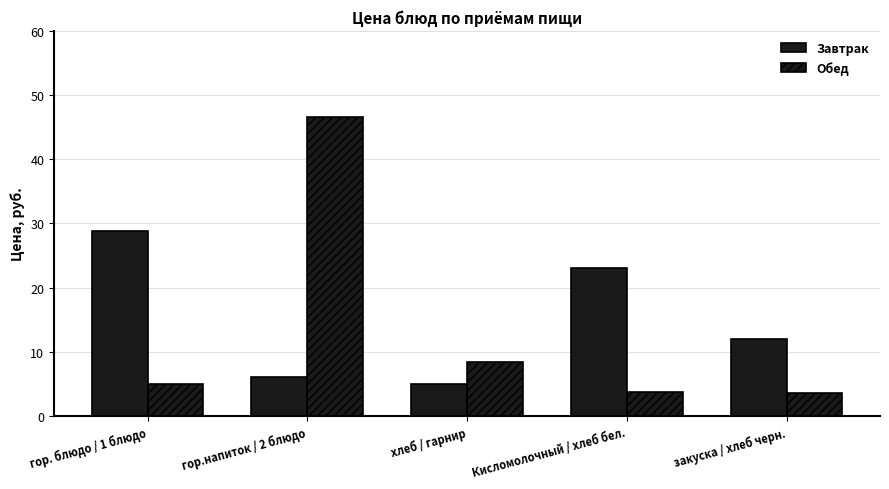

Reading left to right, list all the values displayed in this chart.

Завтрак: 28.8	6.0	4.9	23.0	12.0
Обед: 5.0	46.5	8.3	3.7	3.5